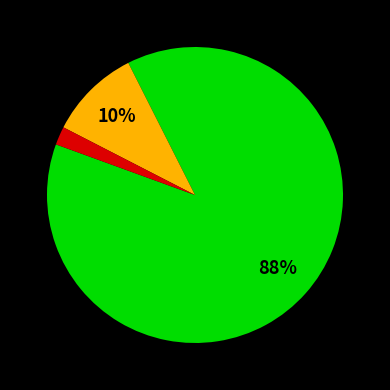

How many segments does this pie chart have?

3